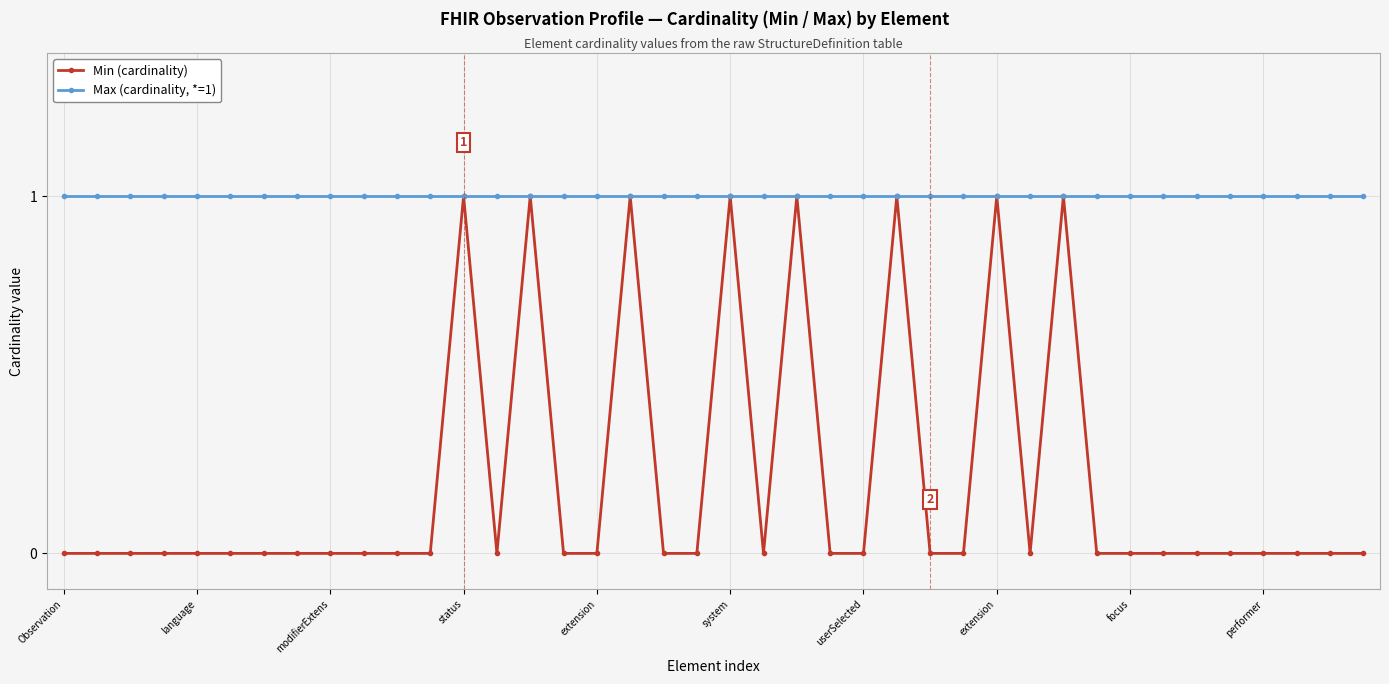

Which series has the widest spread of values?

Min (cardinality)